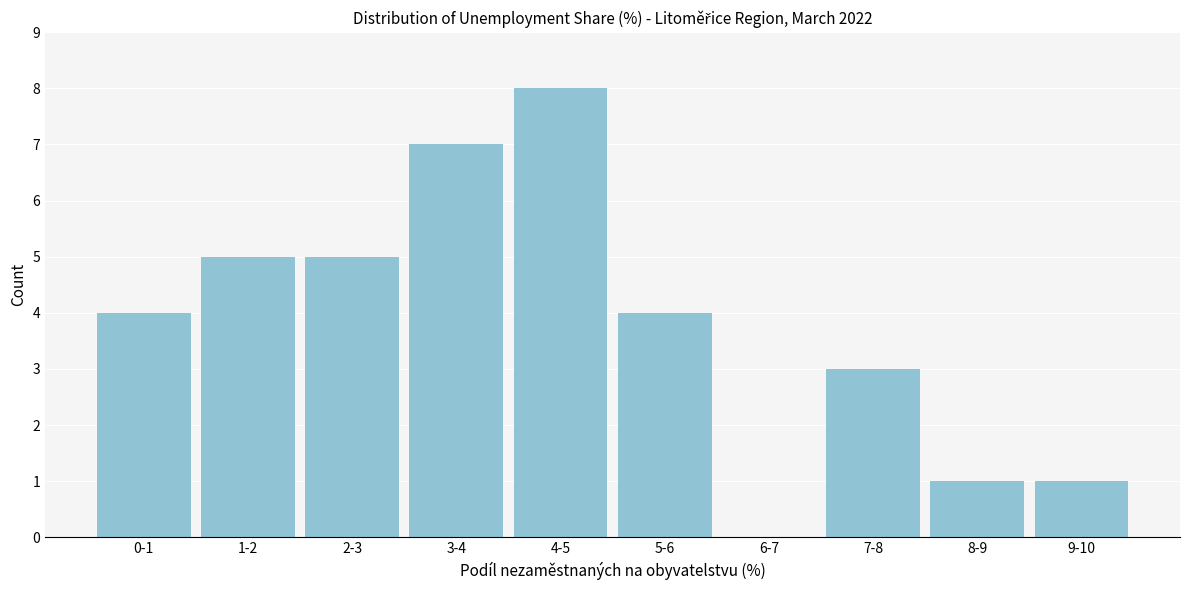

Reading left to right, what are all the values shown in this chart?

0-1=4	1-2=5	2-3=5	3-4=7	4-5=8	5-6=4	6-7=0	7-8=3	8-9=1	9-10=1